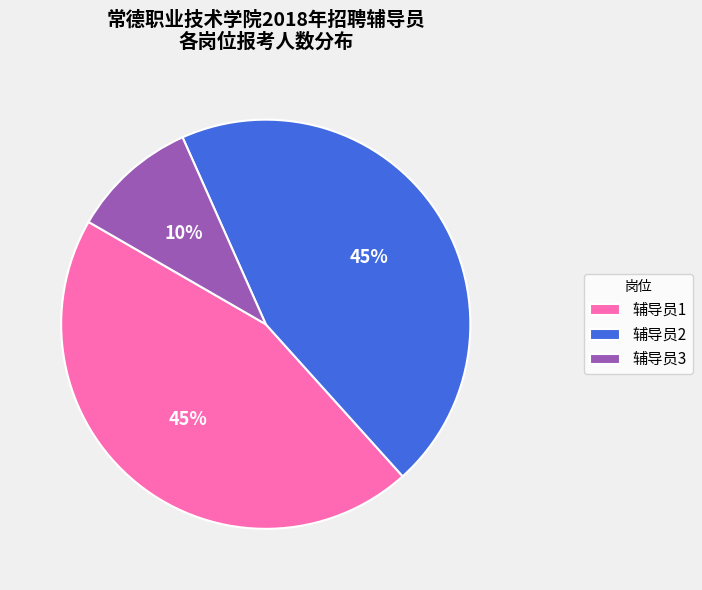

The 辅导员1 slice represents 45% of the pie. True or false?

True